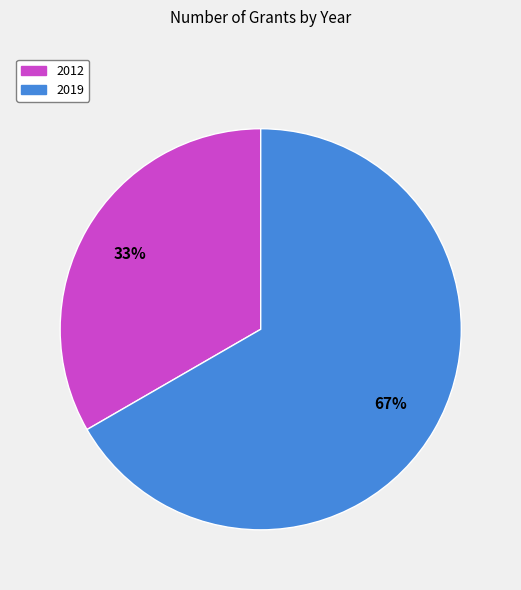

True or false: 2019 accounts for 67% of the total.

True